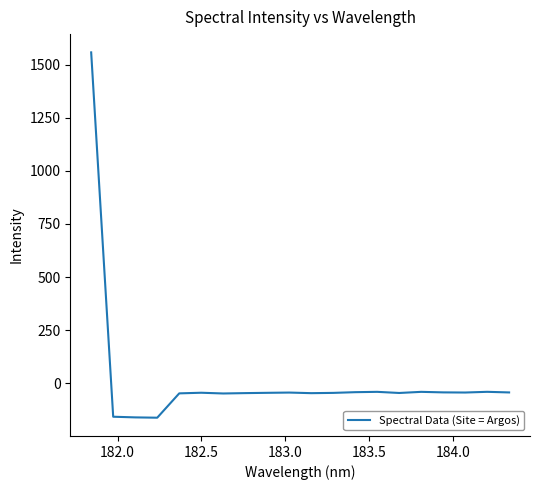

What is the maximum value shown in the chart?

1558.0